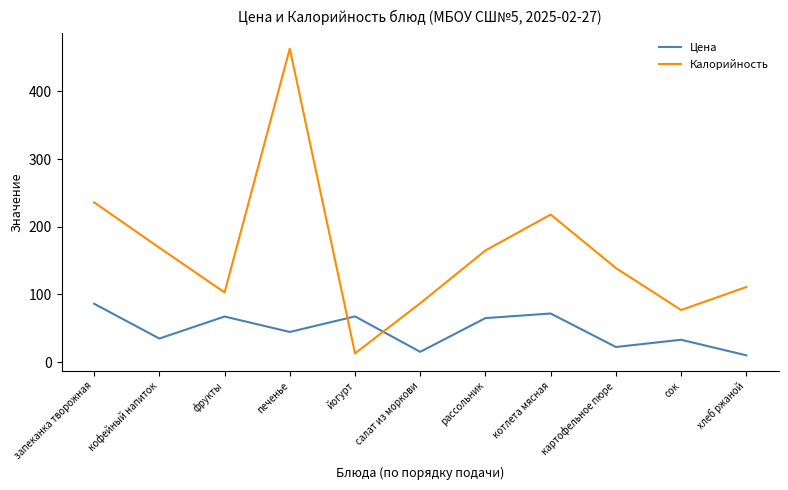

Is this an area chart (filled region under the line)?

No